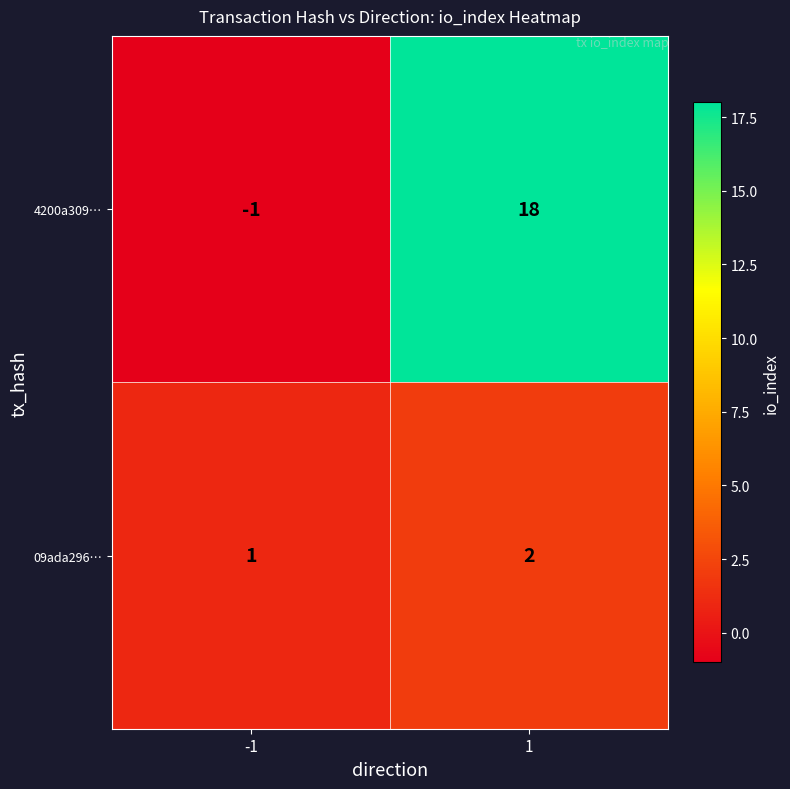

What is the difference between the highest and lowest values at -1?

2